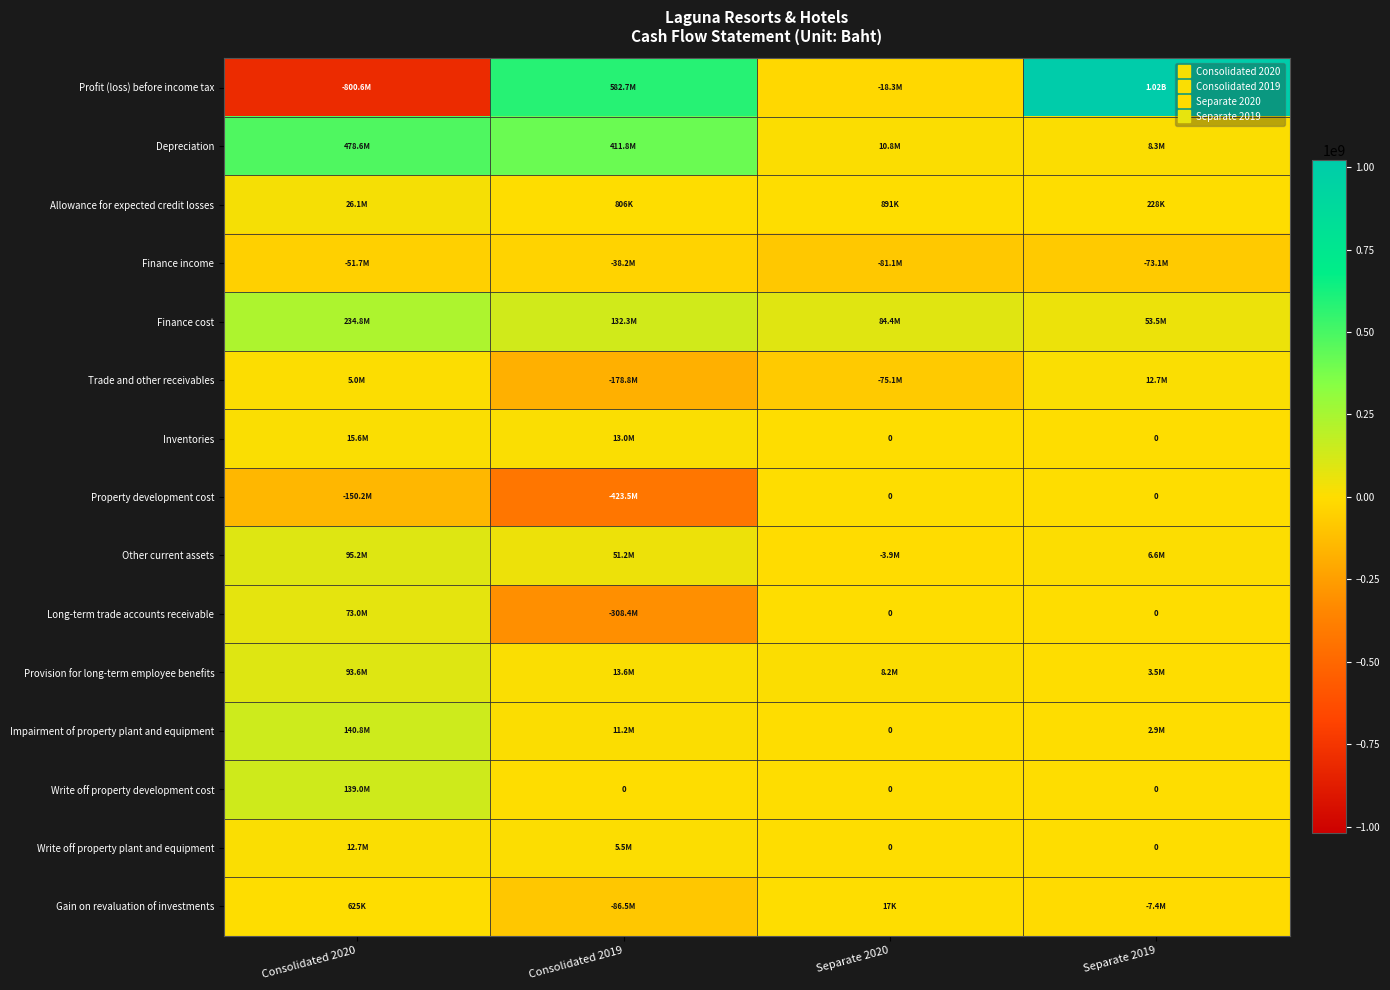

What is the difference between the maximum and minimum values in the Profit (loss) before income tax series?

1820381103